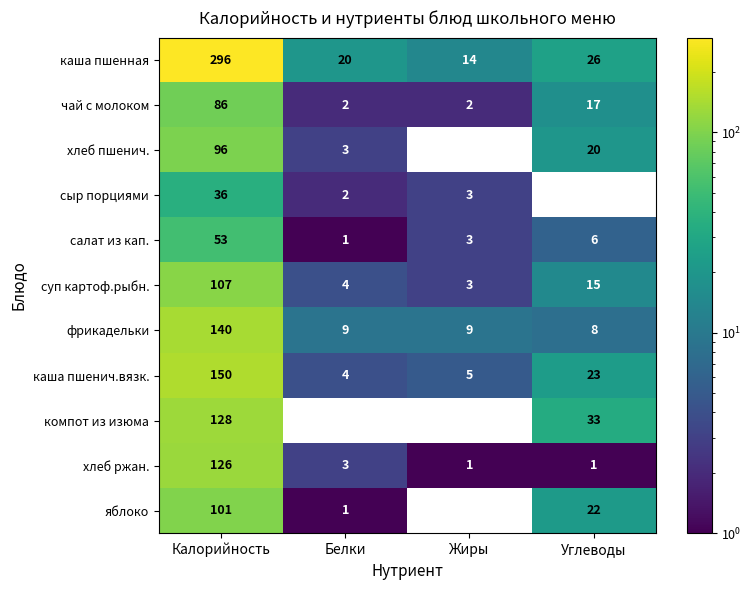

True or false: компот из изюма has a value of -74 at Жиры.

False